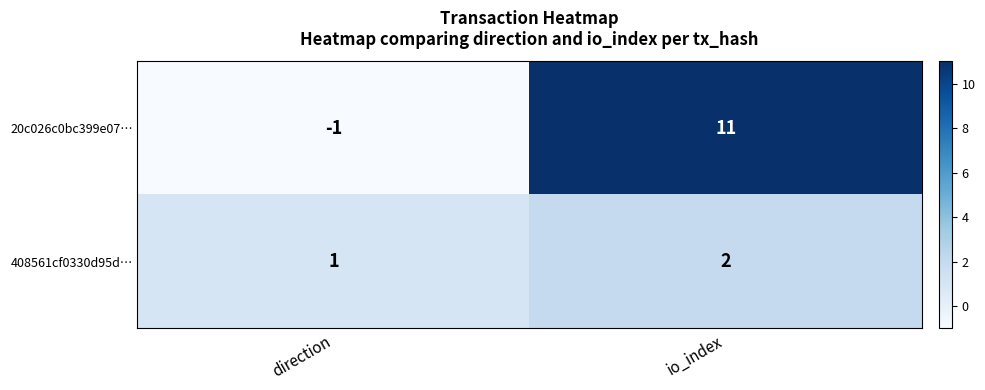

What is the sum of the 20c026c0bc399e07… values at io_index and direction?

10